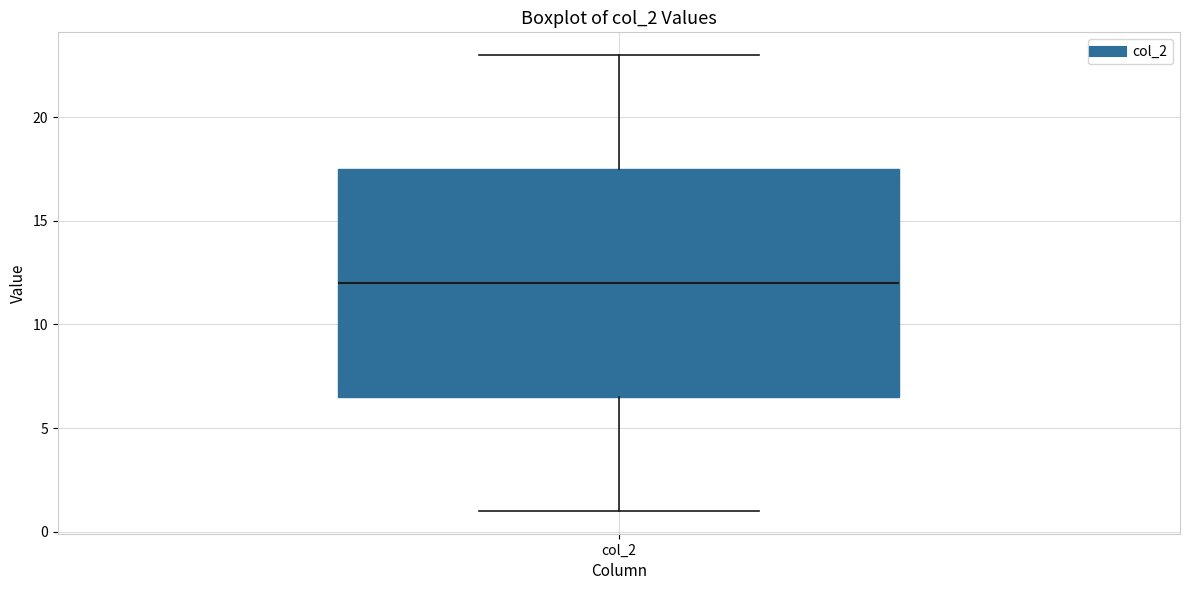

Transcribe this box plot: give where the median line is, the range the box spans, and where the two whiskers end, as read against the y-axis. The values are not printed on the chart, so give them approximately, as read against the axis.

median 12.0, box 6.5 to 17.5, whiskers 1.0 to 23.0